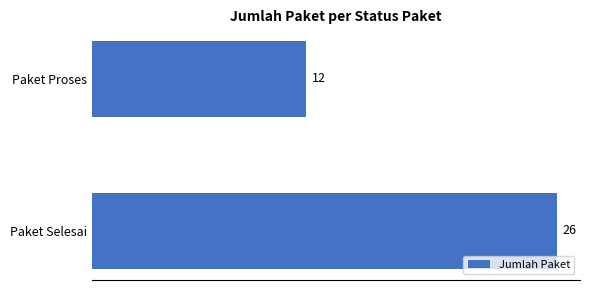

What is the sum of all values?

38